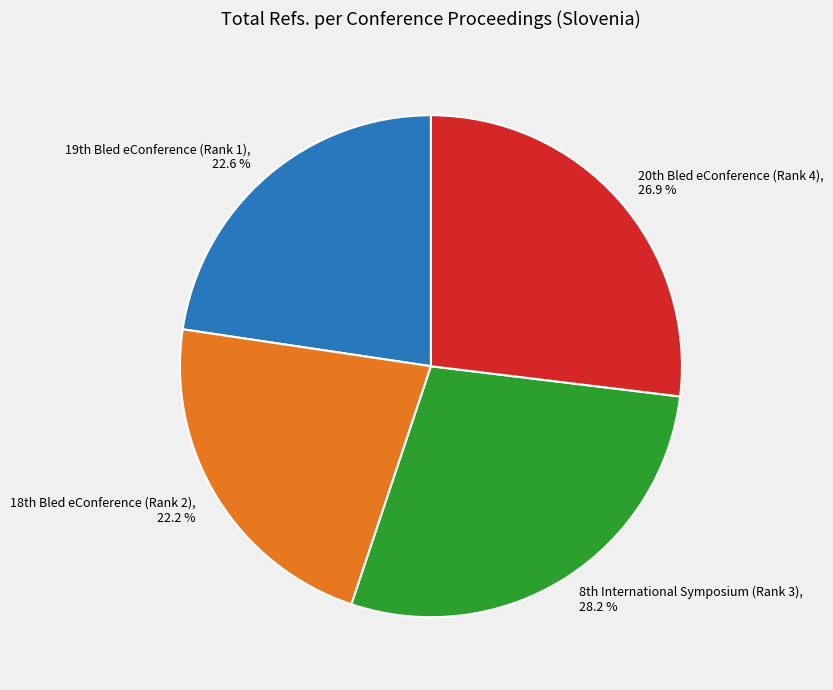

To the nearest percent, what is the difference between the largest and smallest slice percentages?

6%